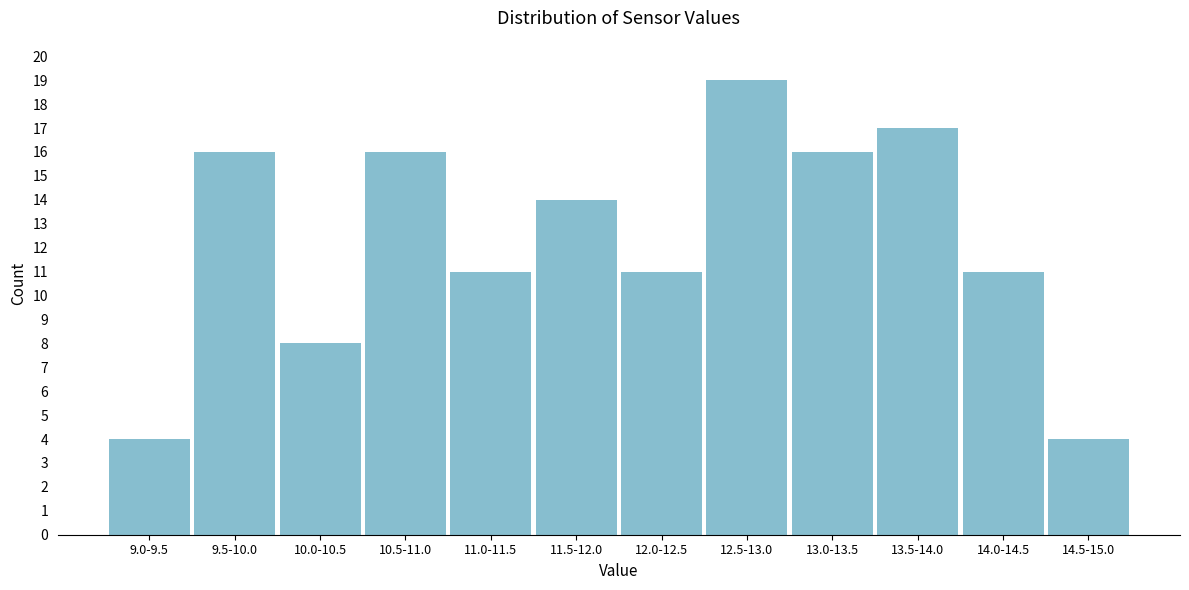

Reading left to right, what are all the values shown in this chart?

4	16	8	16	11	14	11	19	16	17	11	4